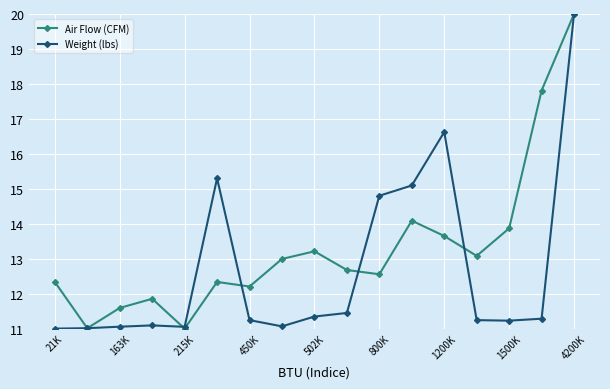

Which series has the largest total across all categories?

Air Flow (CFM)